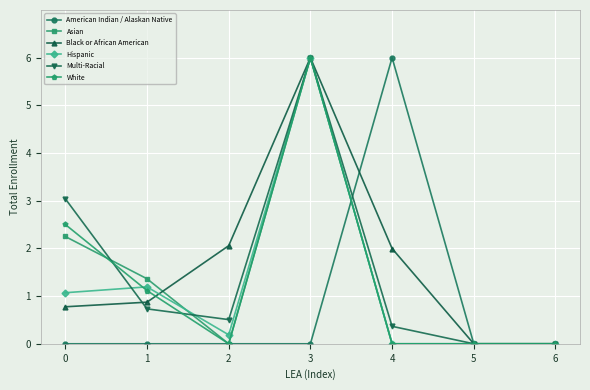

What is the sum of all Asian values?

9.6